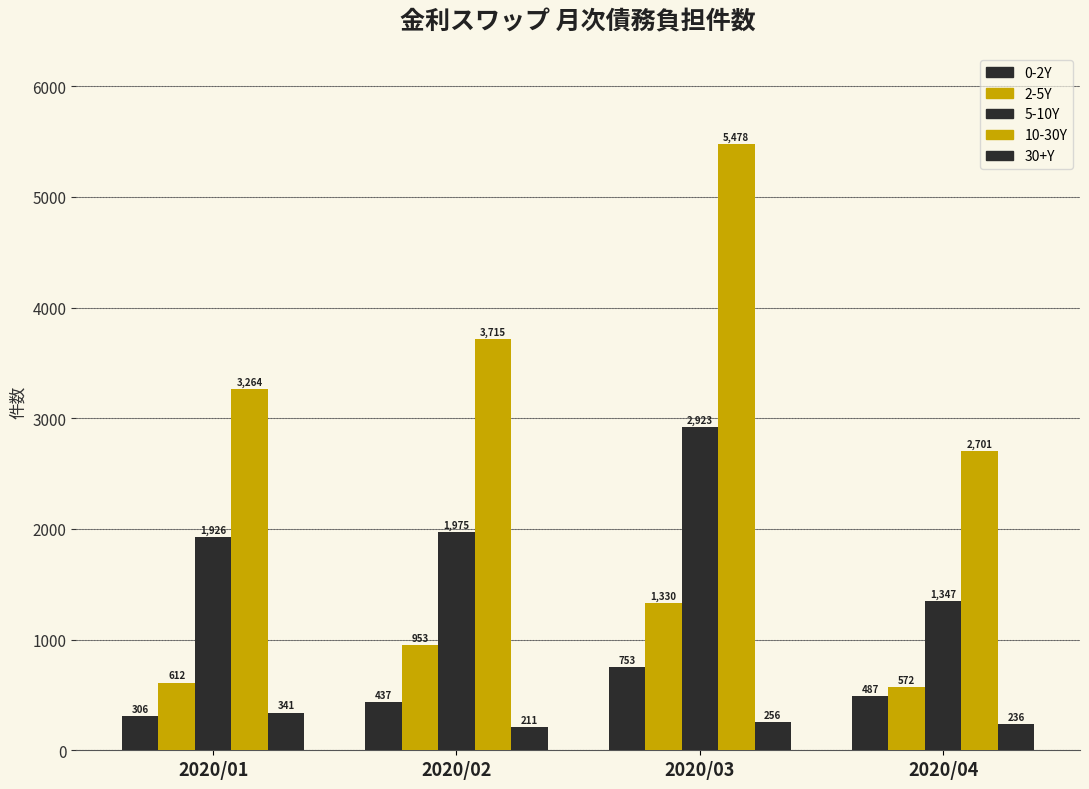

Are the bars horizontal?

No